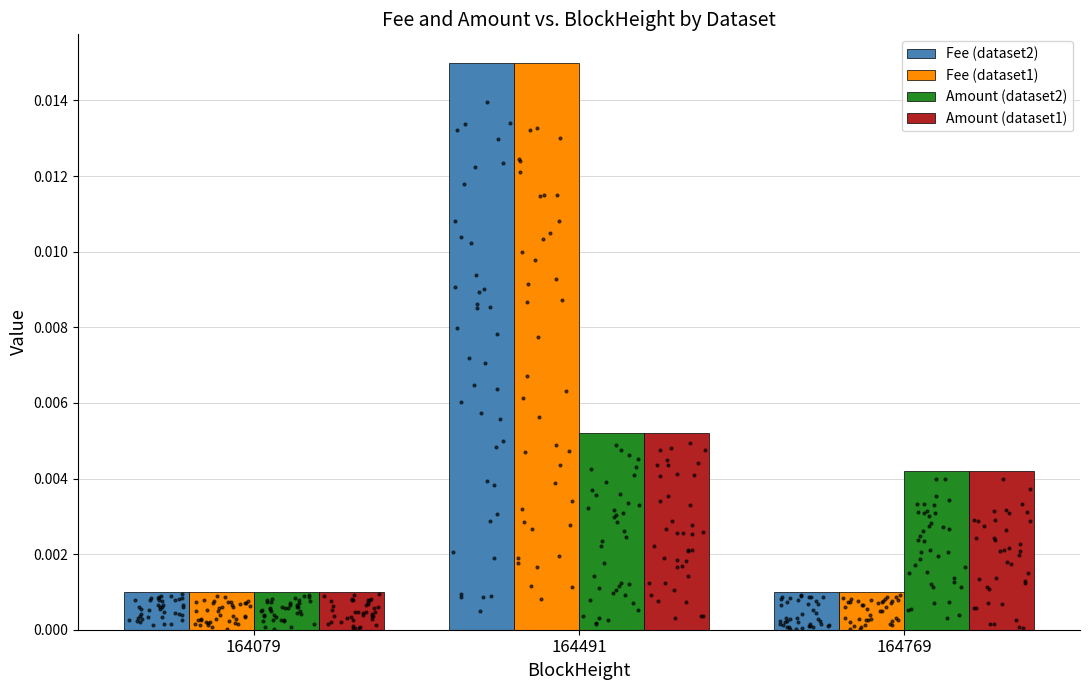

Which series has the largest Y range (max minus min)?

Fee (dataset2)